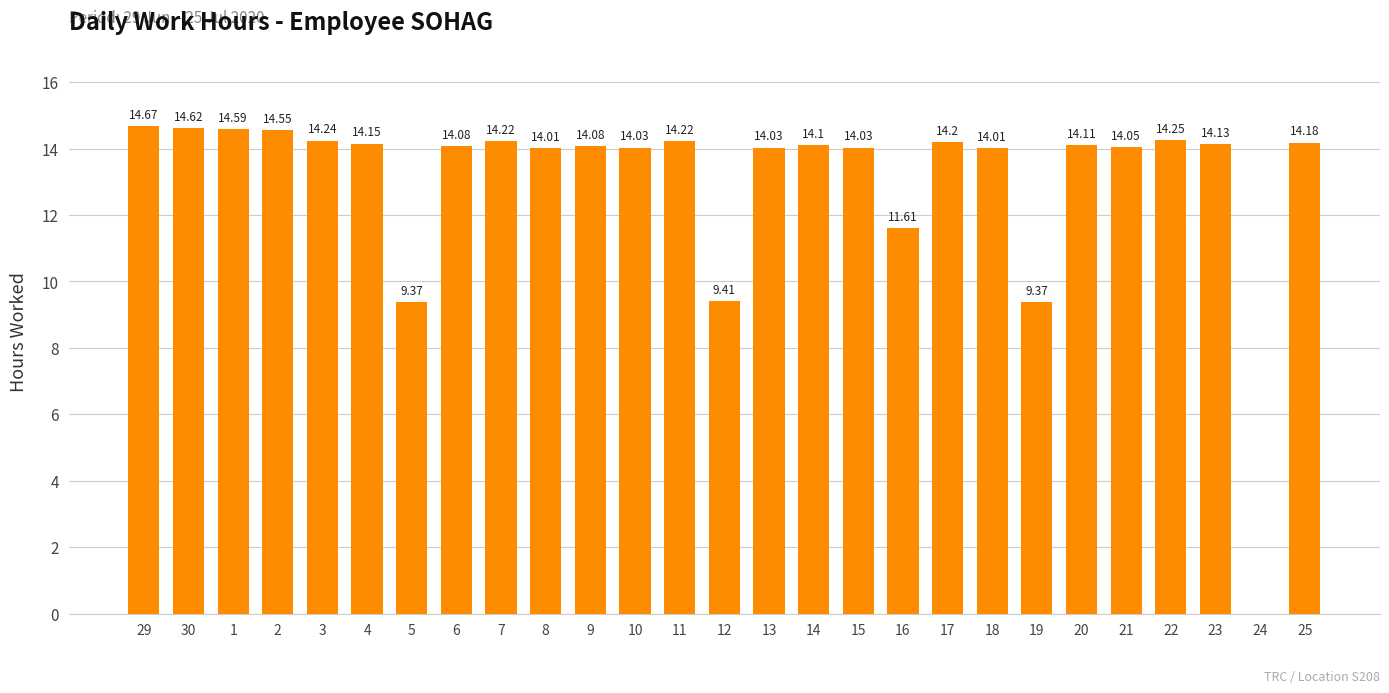

The value at 2 is 6.7. True or false?

False